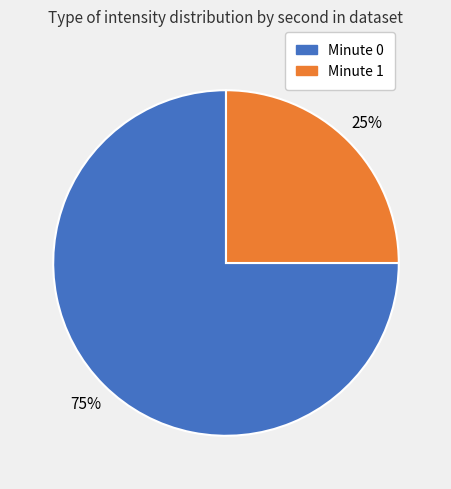

Does any single category account for the majority?

Yes